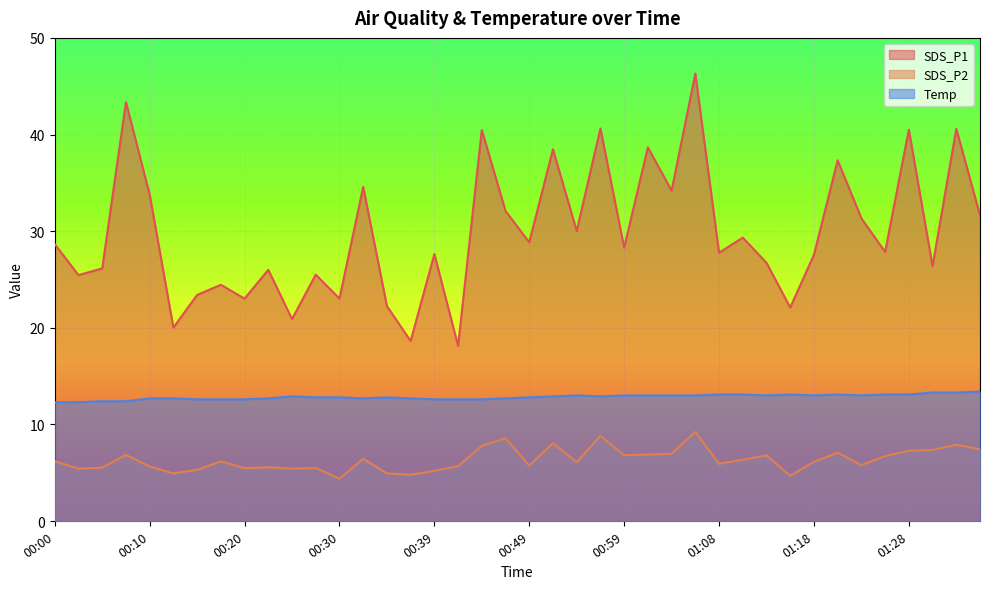

How many interior local peaks does the Temp series have?

5